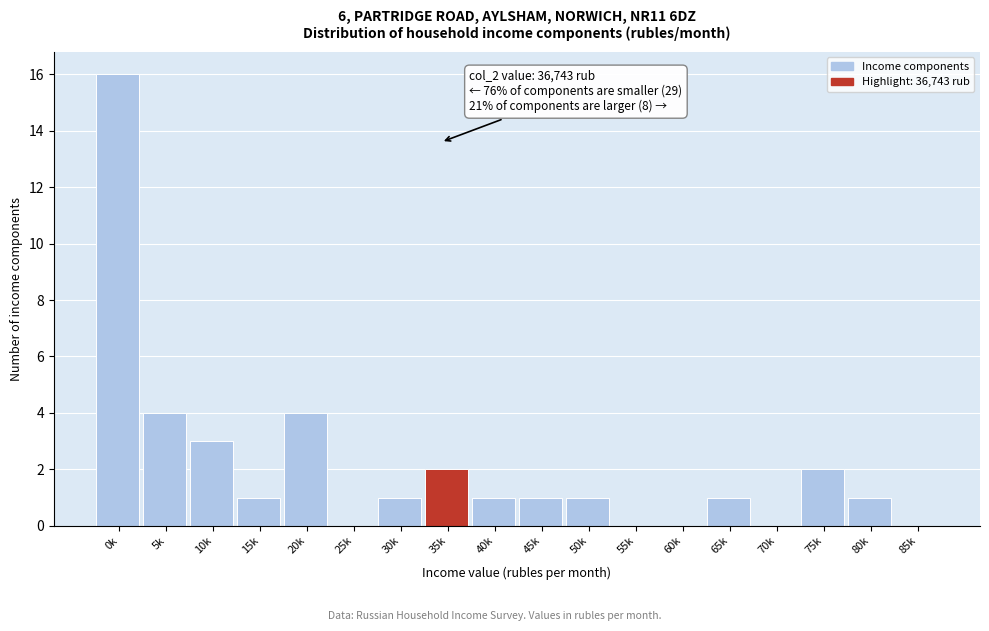

Reading left to right, extract all data points from this chart.

0k=16	5k=4	10k=3	15k=1	20k=4	25k=0	30k=1	35k=2	40k=1	45k=1	50k=1	55k=0	60k=0	65k=1	70k=0	75k=2	80k=1	85k=0